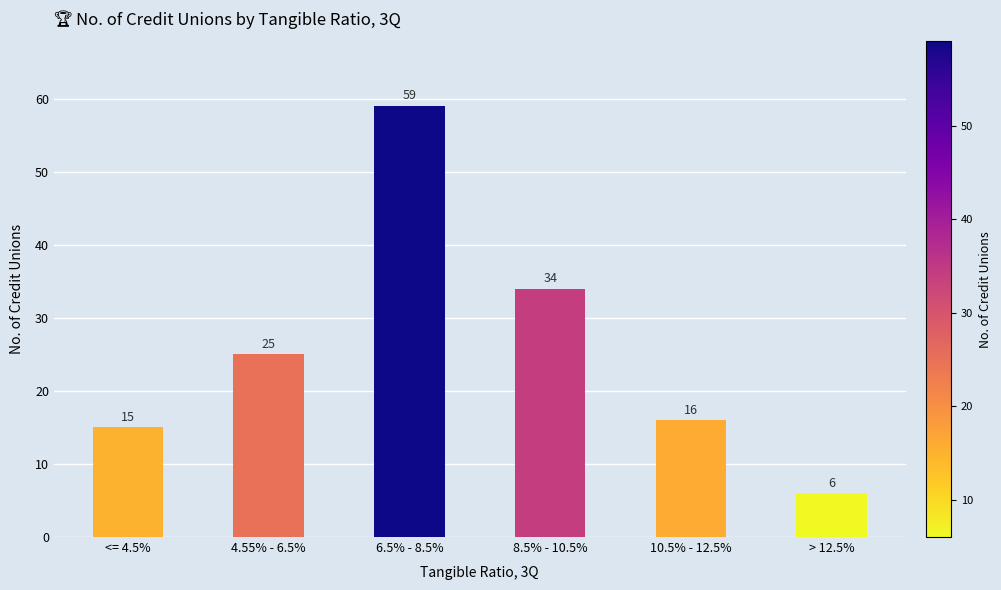

At which label is the value closest to 32?

8.5% - 10.5%